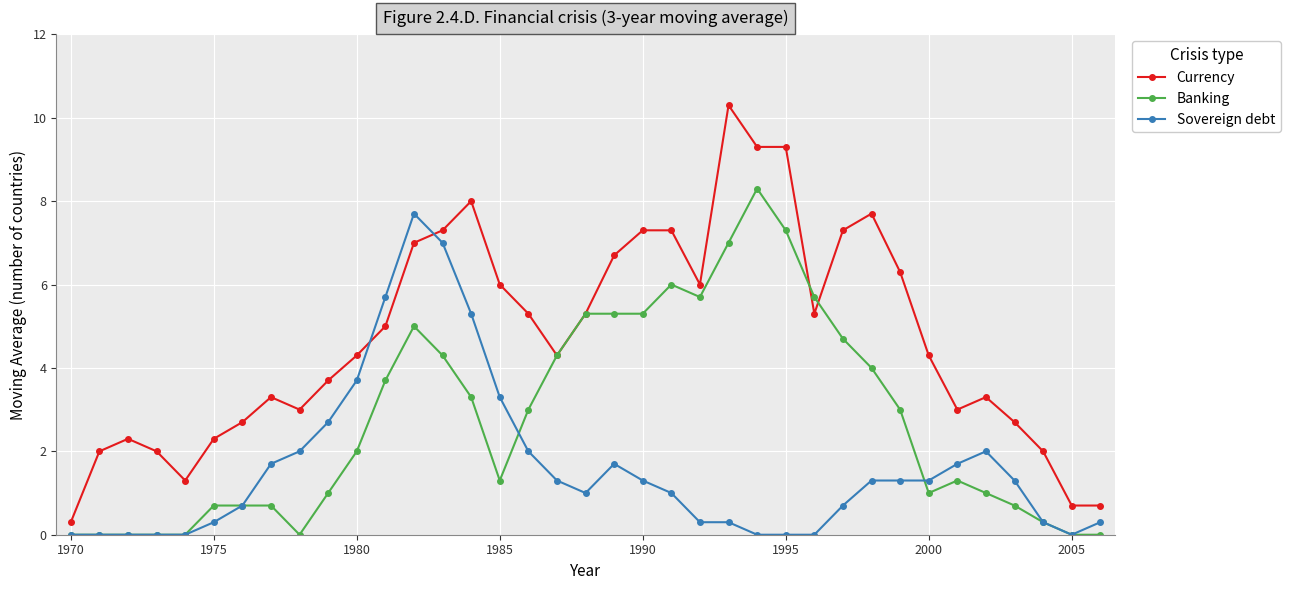

How many intersections are there between Currency and Sovereign debt?

2